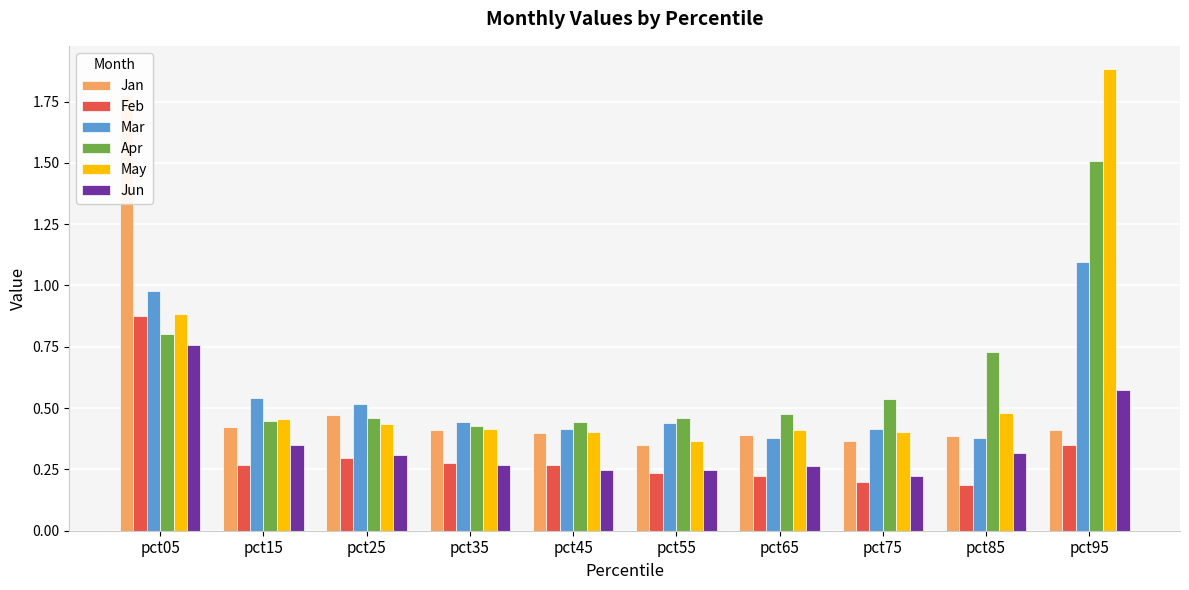

Reading left to right, what are all the values shown in this chart?

Jan: 1.8	0.4	0.5	0.4	0.4	0.3	0.4	0.4	0.4	0.4
Feb: 0.9	0.3	0.3	0.3	0.3	0.2	0.2	0.2	0.2	0.3
Mar: 1.0	0.5	0.5	0.4	0.4	0.4	0.4	0.4	0.4	1.1
Apr: 0.8	0.4	0.5	0.4	0.4	0.5	0.5	0.5	0.7	1.5
May: 0.9	0.5	0.4	0.4	0.4	0.4	0.4	0.4	0.5	1.9
Jun: 0.8	0.4	0.3	0.3	0.2	0.2	0.3	0.2	0.3	0.6